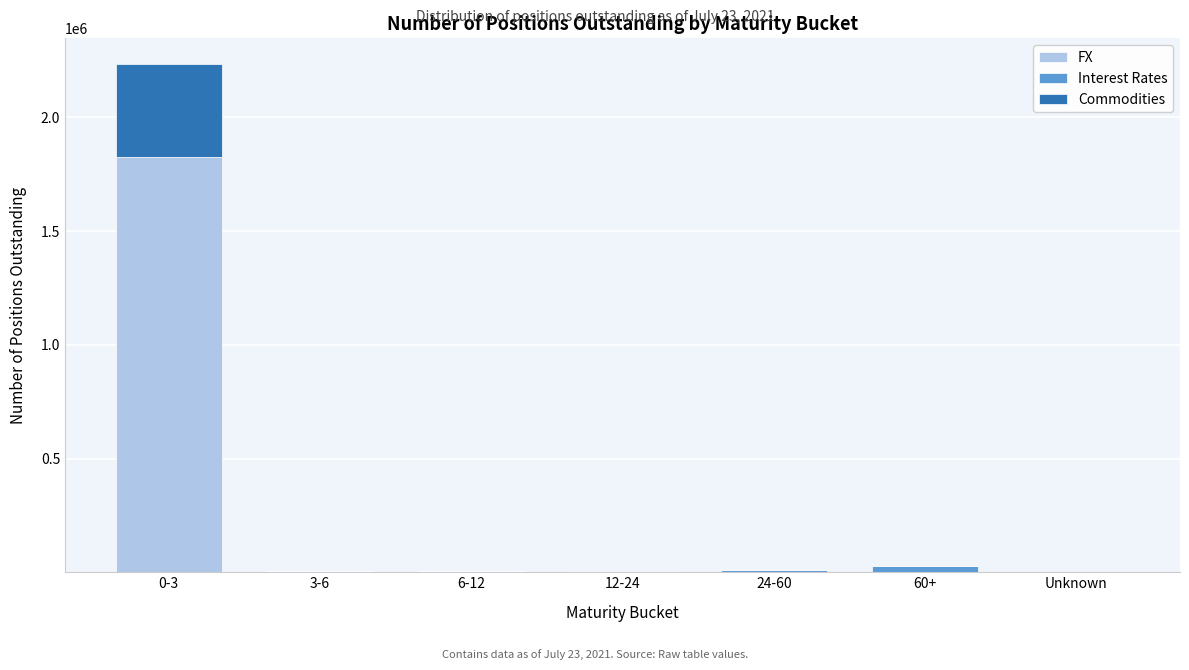

What is the highest value of the FX series?

1824094